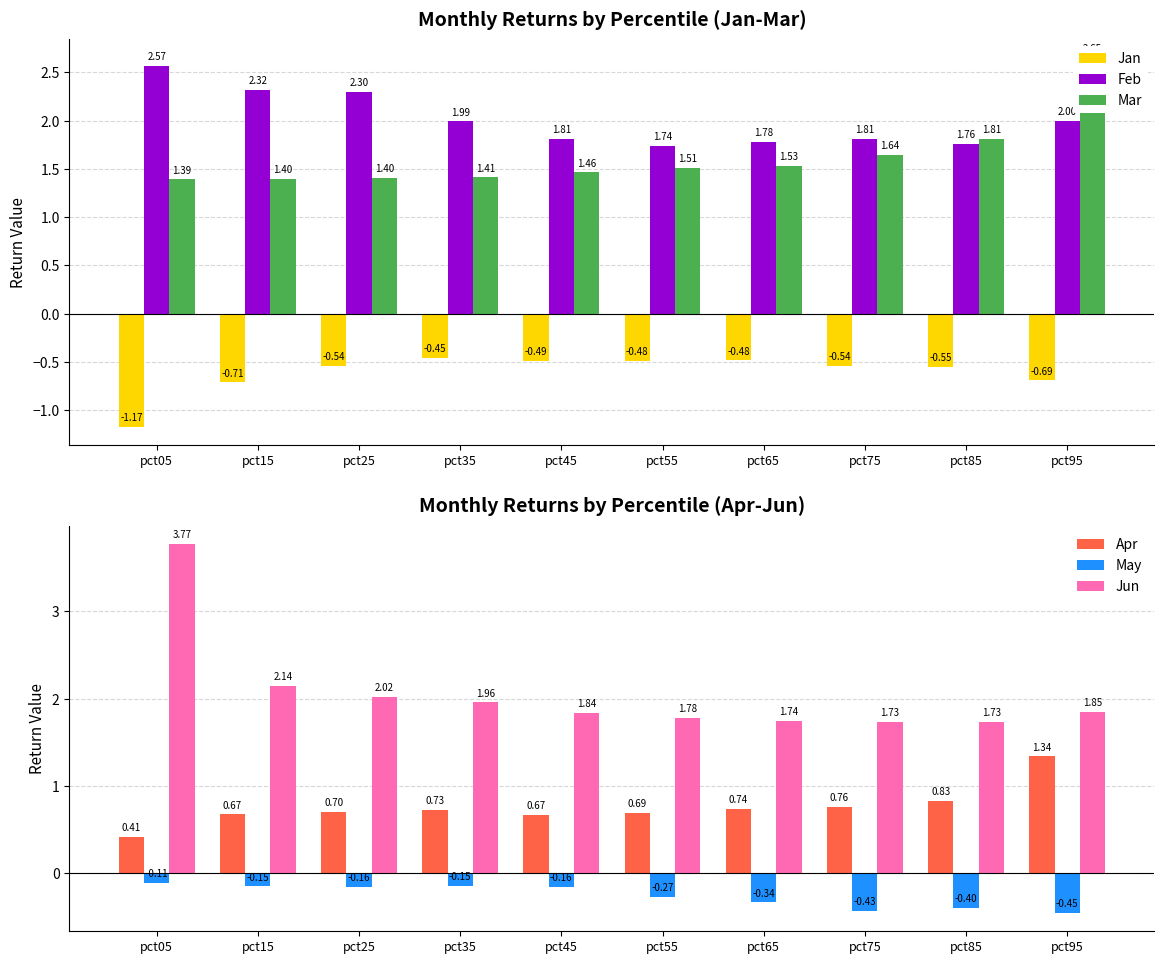

The value of Jan at pct85 is -0.6. True or false?

True